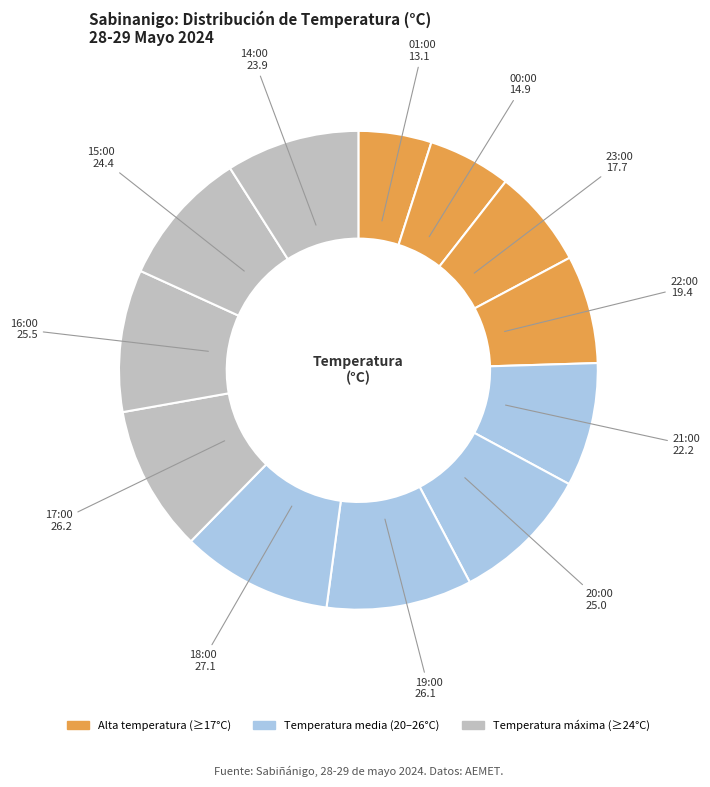

Rank the categories by value from lowest to highest.

01:00, 00:00, 23:00, 22:00, 21:00, 14:00, 15:00, 20:00, 16:00, 19:00, 17:00, 18:00